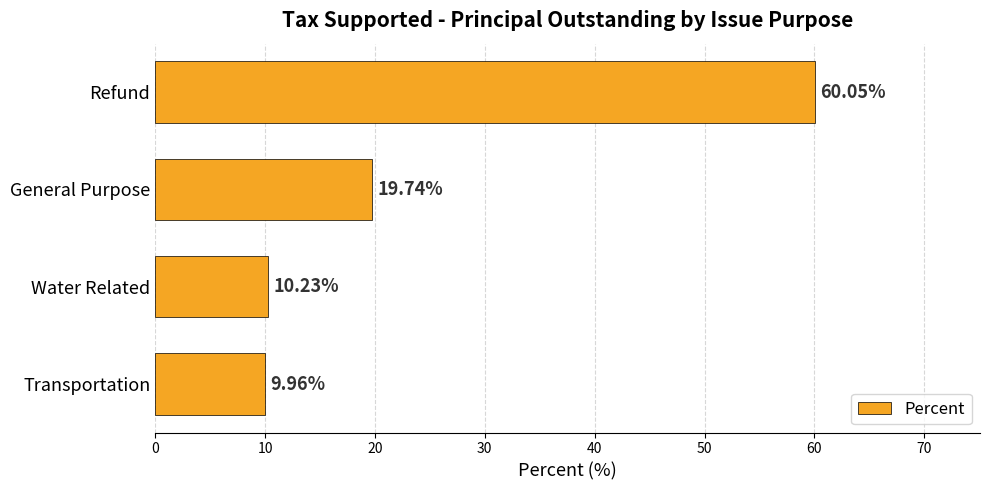

Which has a higher value, Refund or General Purpose?

Refund